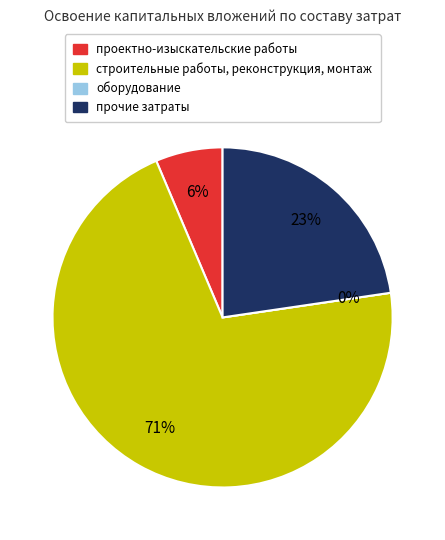

Between прочие затраты and оборудование, which is larger?

прочие затраты